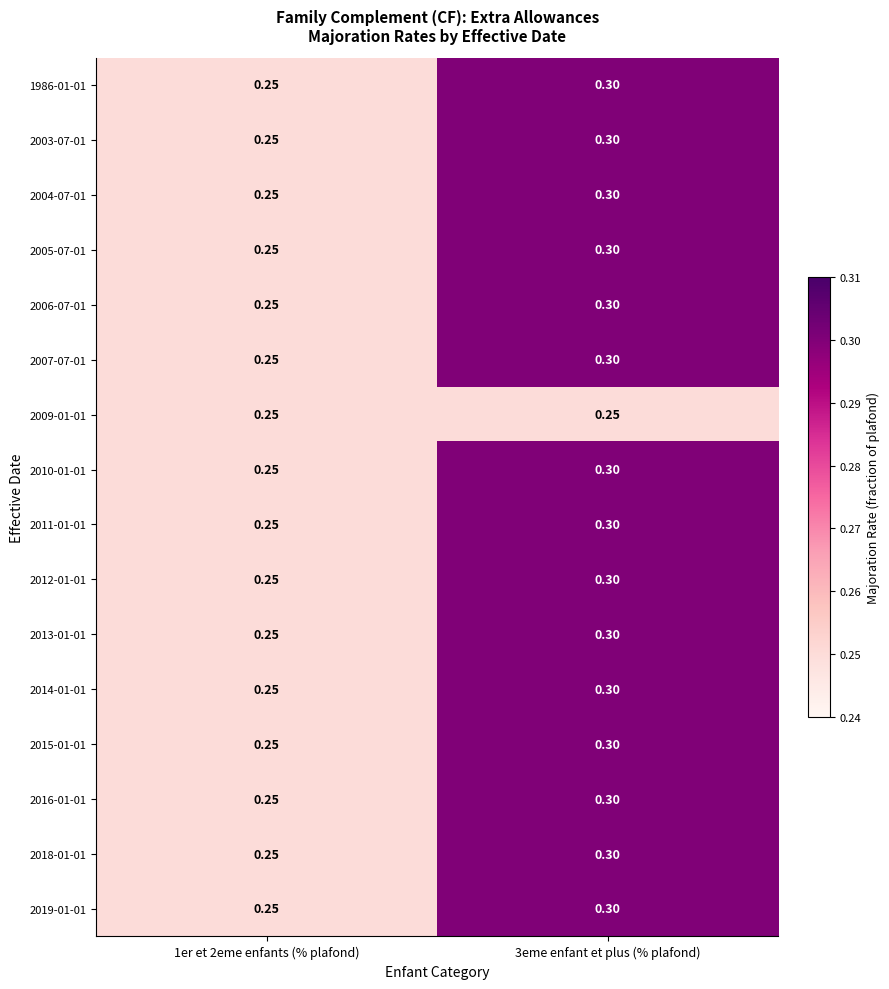

What is the total value across all series at 3eme enfant et plus (% plafond)?

4.8